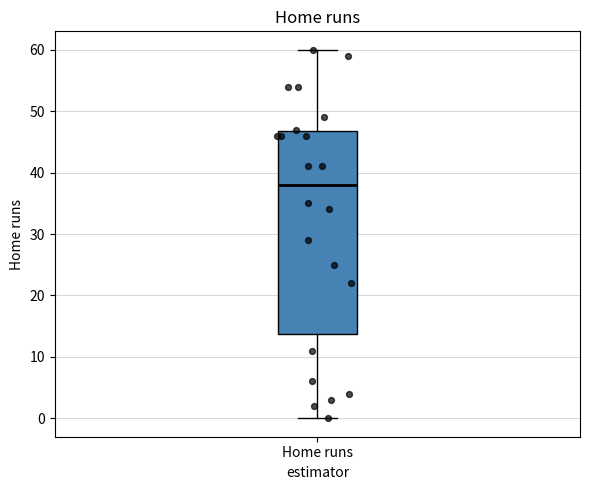

Transcribe this box plot: give where the median line is, the range the box spans, and where the two whiskers end, as read against the y-axis. The values are not printed on the chart, so give them approximately, as read against the axis.

median 38, box 14 to 47, whiskers 0 to 60